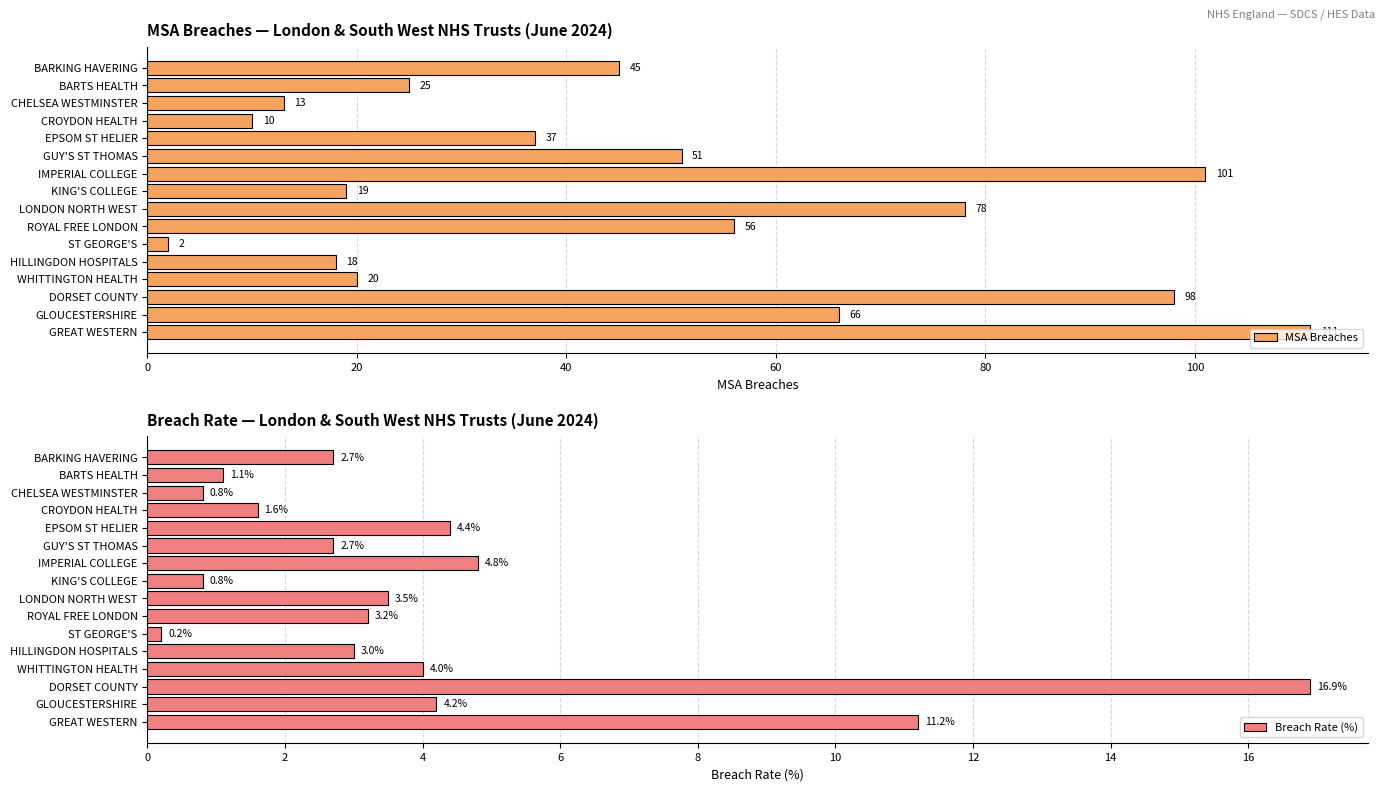

What is the sum of the Breach Rate (%) values at CROYDON HEALTH and ROYAL FREE LONDON?

4.8